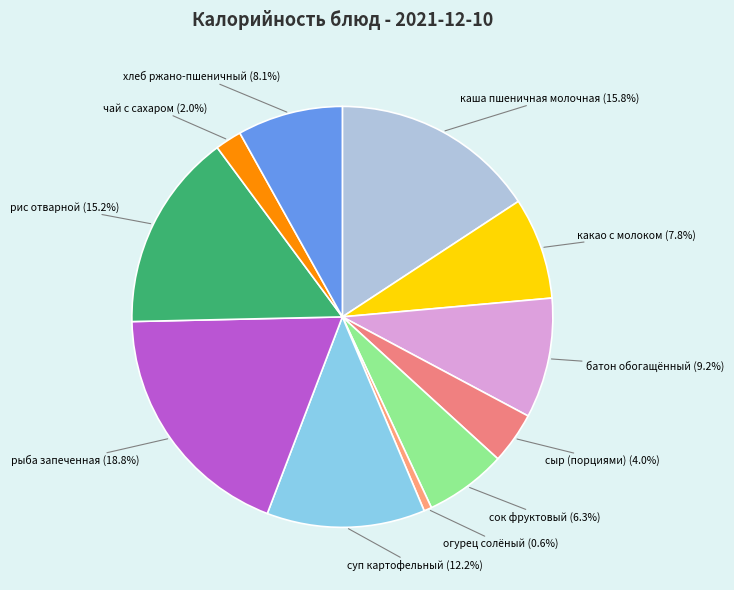

How many slices are in this pie chart?

11